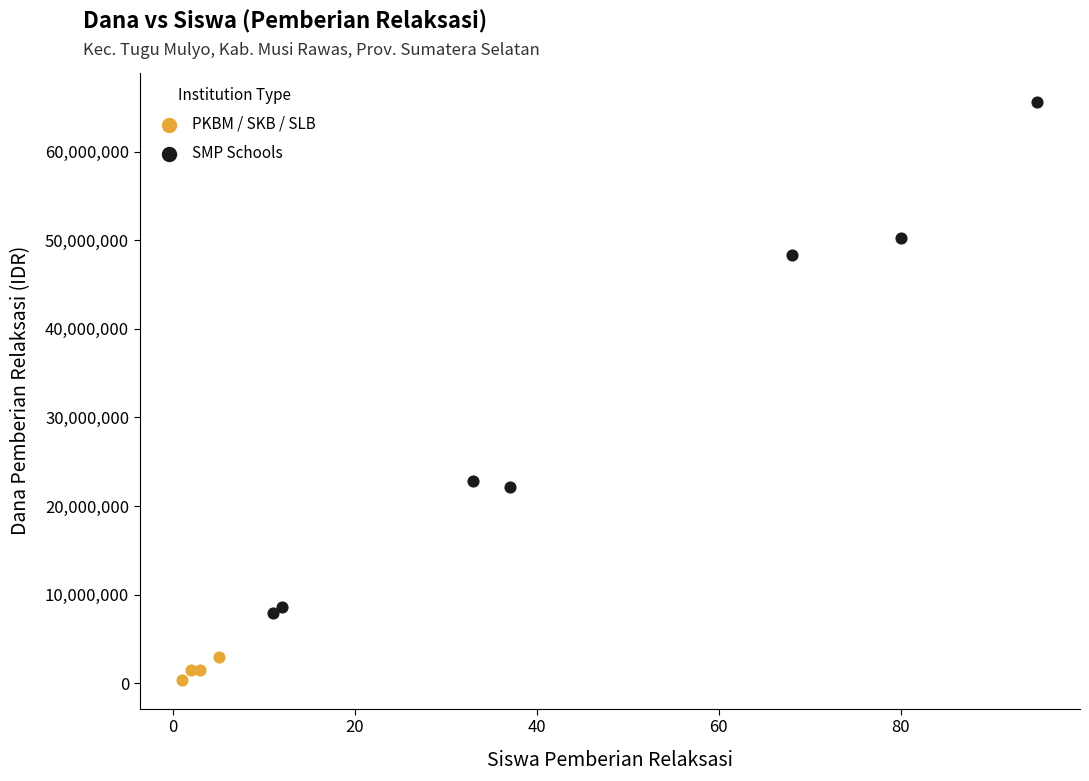

Which series has the widest spread of Y values?

SMP Schools